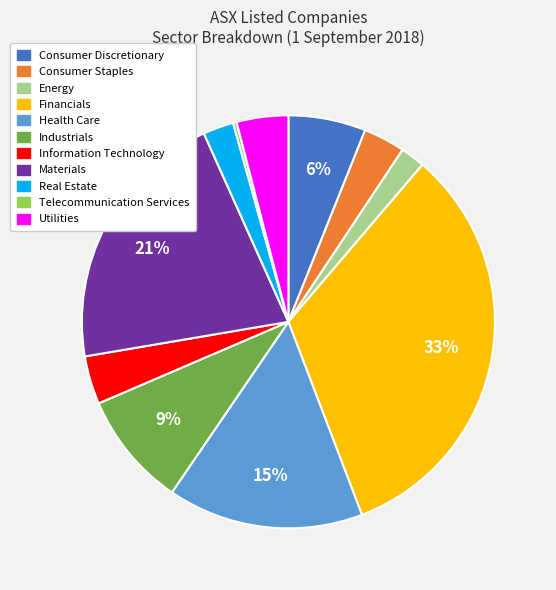

Is Health Care the majority of the pie?

No